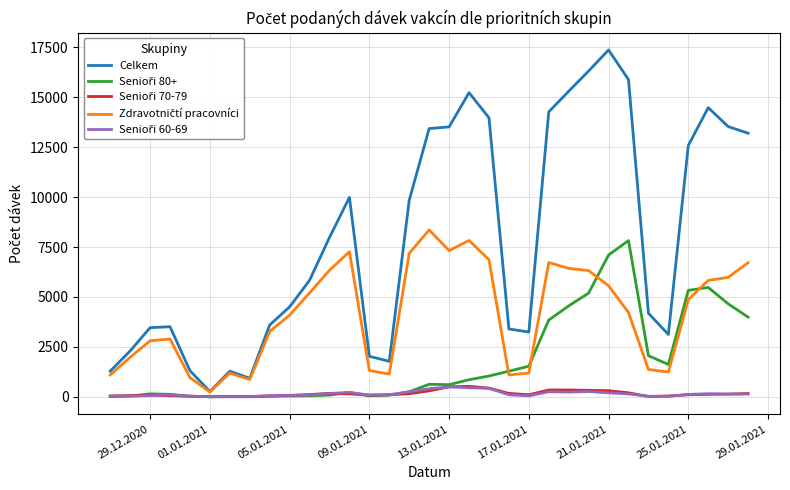

Which series has the widest spread of values?

Celkem